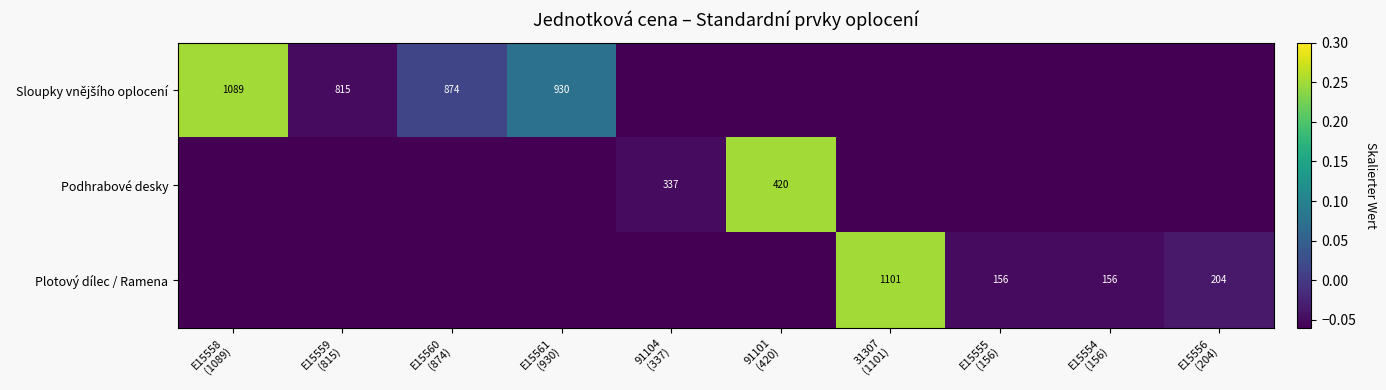

At which label is Podhrabové desky closest to 0?

91104 (337)